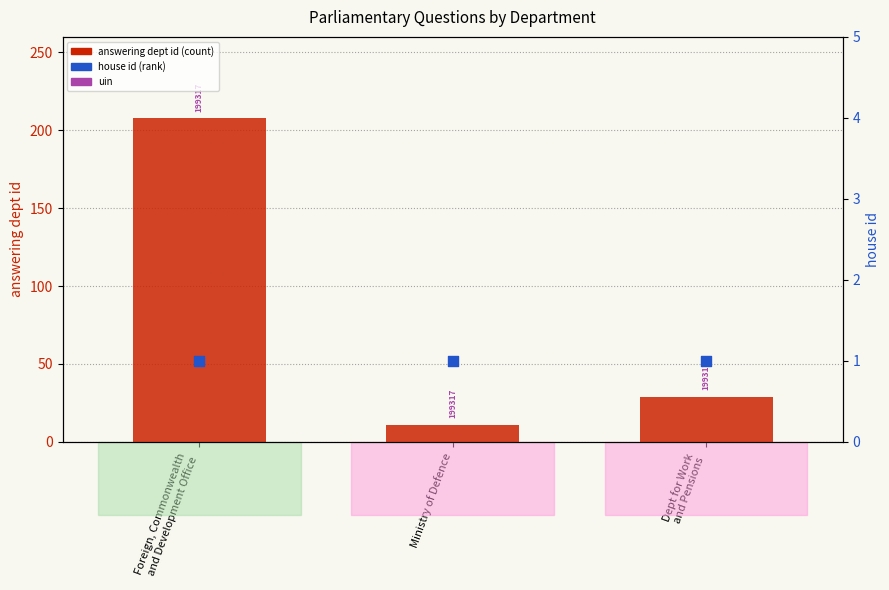

Which series contains the highest Y value?

answering dept id